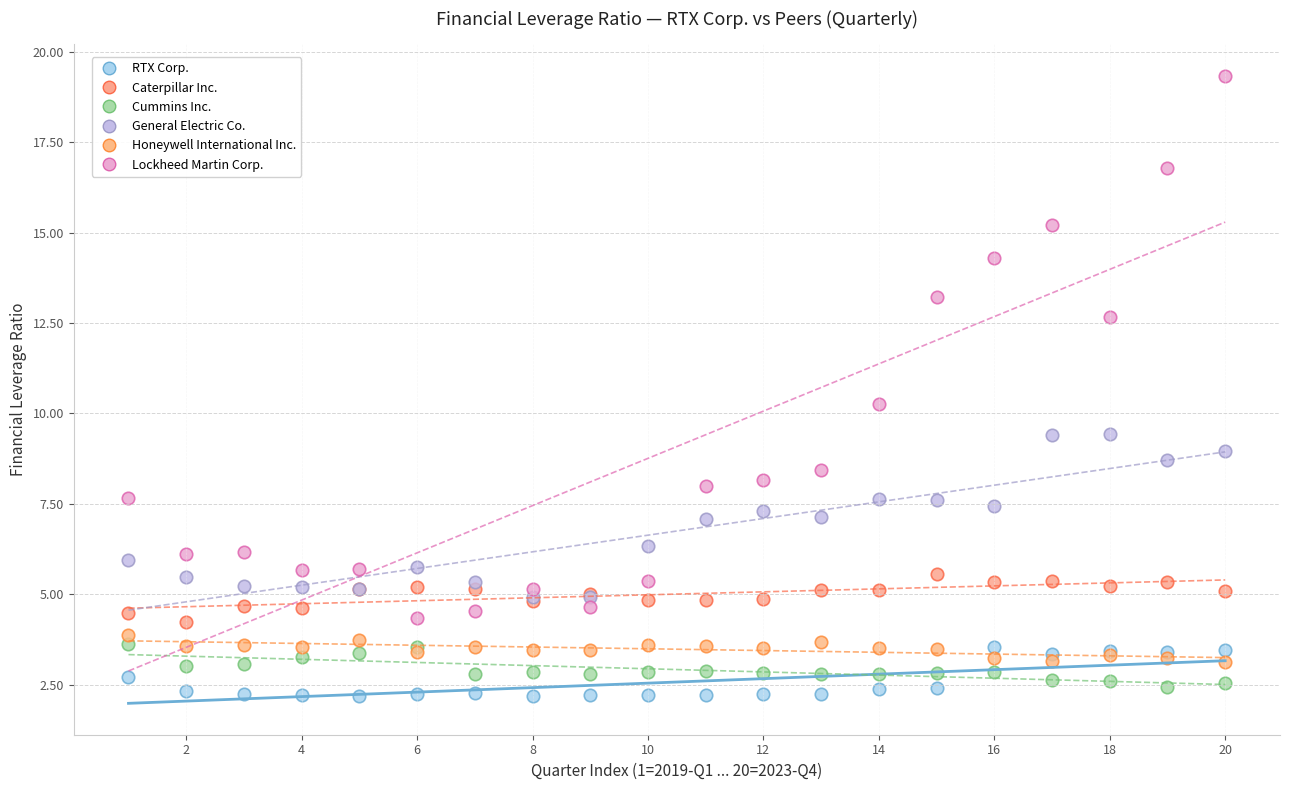

Which series contains the lowest Y value?

RTX Corp.